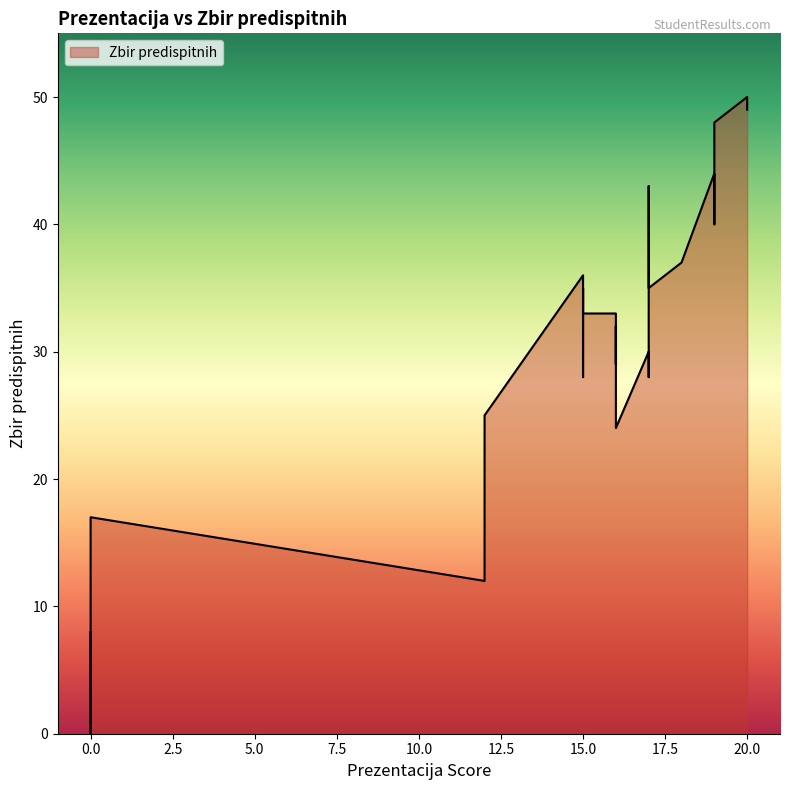

What is the change in value from 19 to 16?

-24